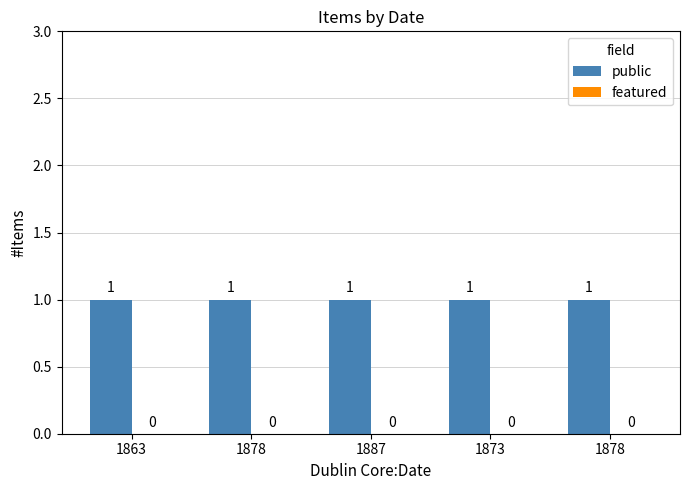

At how many categories does at least one series exceed 0?

5